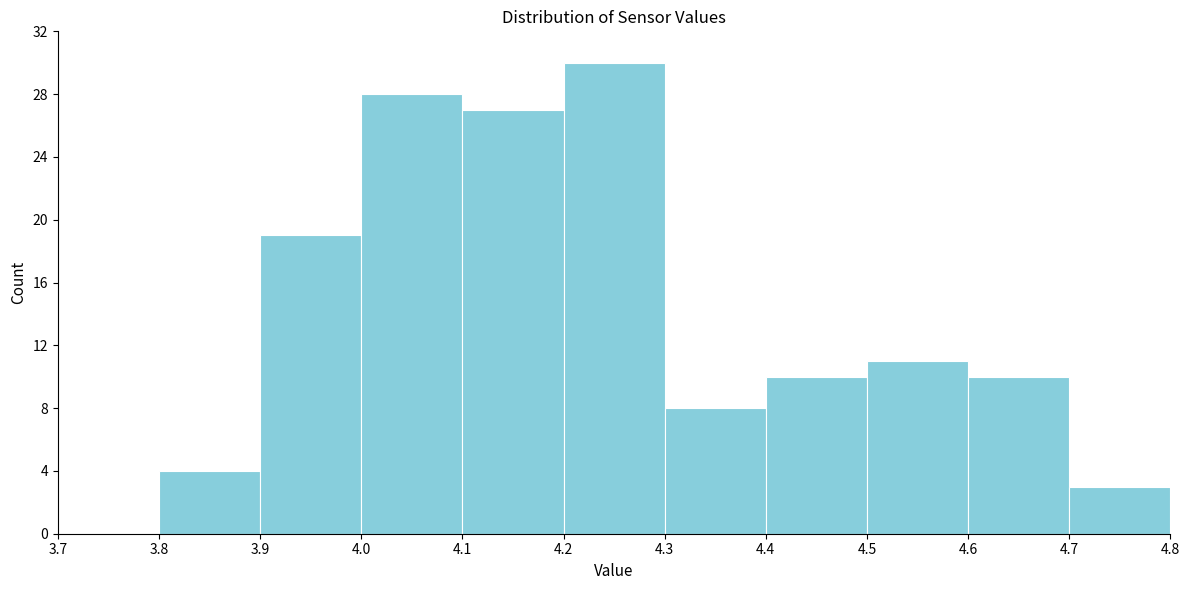

Reading left to right, transcribe this chart: for each bar, give the range it covers on the x-axis and its height. The values are not printed on the chart, so give them approximately, as read against the axis.

3.7 to 3.8: 0
3.8 to 3.9: 4
3.9 to 4.0: 19
4.0 to 4.1: 28
4.1 to 4.2: 27
4.2 to 4.3: 30
4.3 to 4.4: 8
4.4 to 4.5: 10
4.5 to 4.6: 11
4.6 to 4.7: 10
4.7 to 4.8: 3